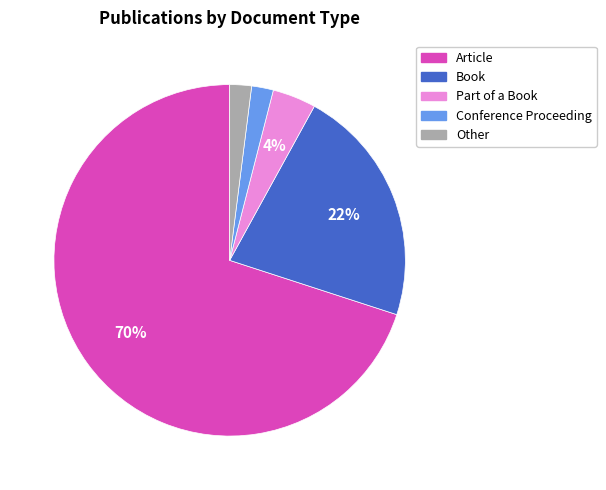

Which category has the biggest portion of the pie?

Article